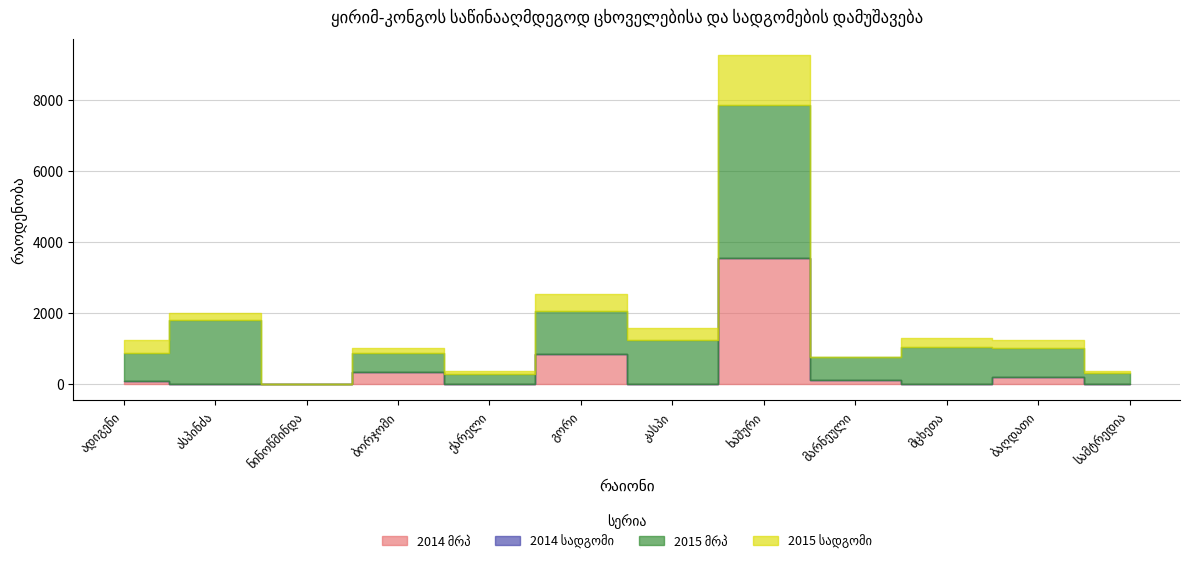

Rank the categories by 2014 სადგომი value from highest to lowest.

ადიგენი, ასპინძა, ნინოწმინდა, ბორჯომი, ქარელი, გორი, კასპი, ხაშური, მარნეული, მცხეთა, ბაღდათი, სამტრედია